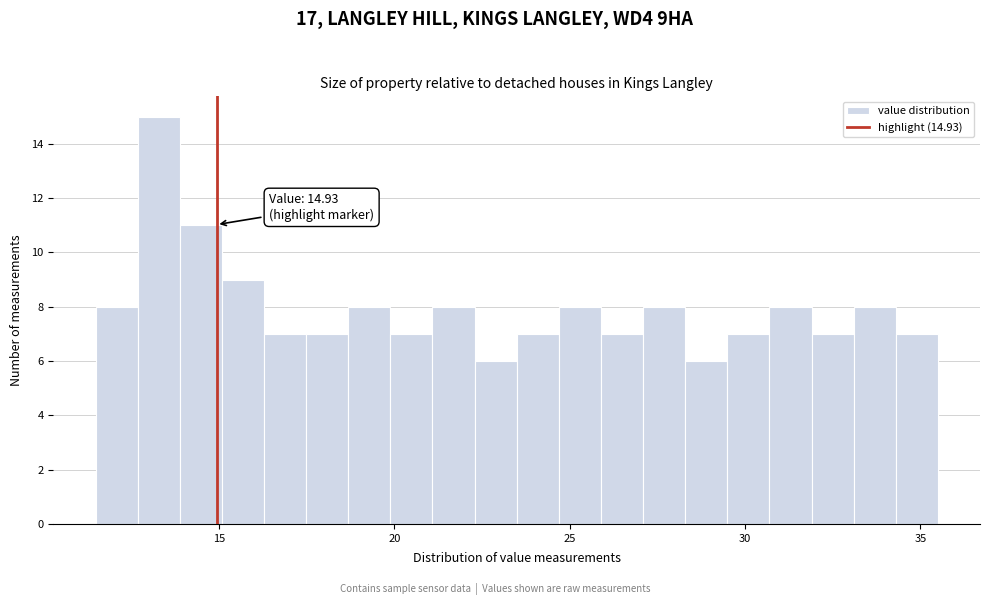

Read against the x-axis, roughly where is the centre of the tallest bar?

13.5